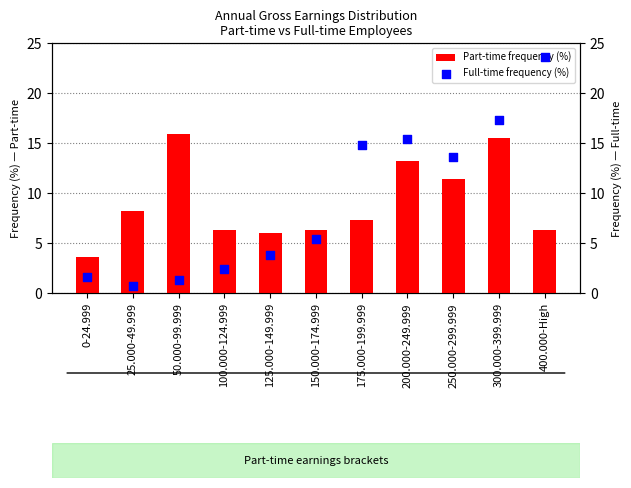

Which series contains the lowest Y value?

Full-time frequency (%)